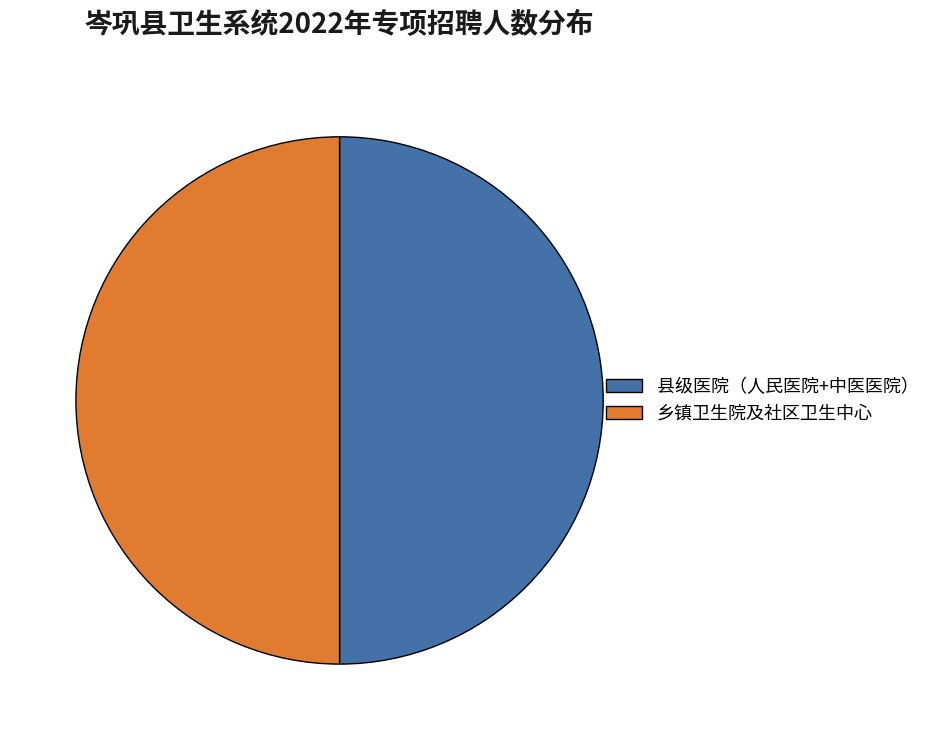

How many segments does this pie chart have?

2